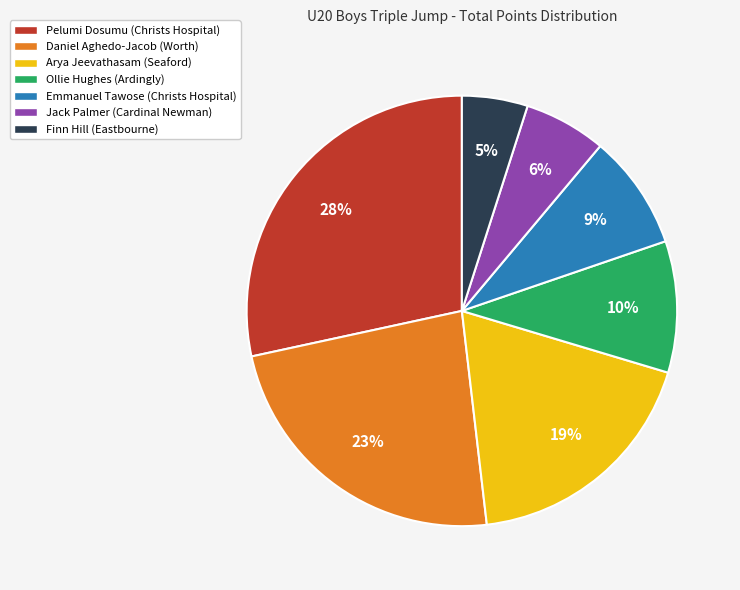

To the nearest percent, what is the average slice percentage?

14%